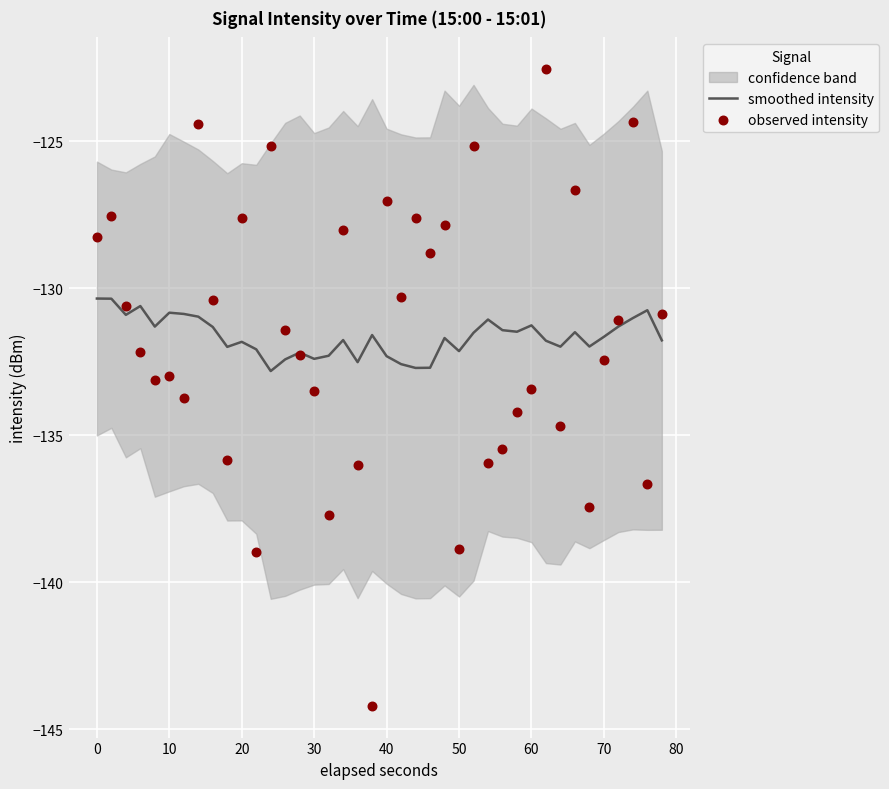

Which series has the widest spread of Y values?

observed intensity